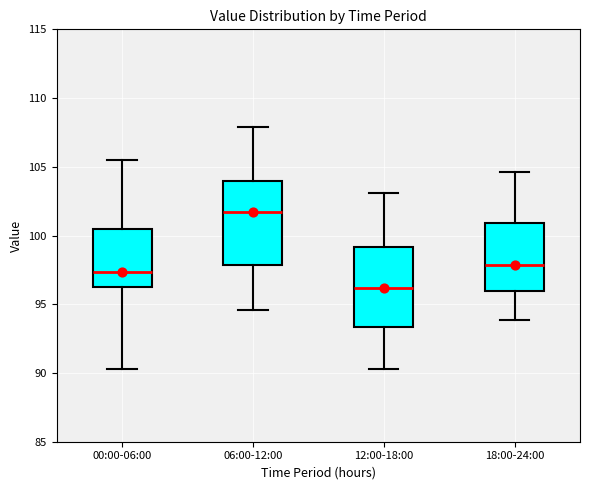

Which box has the lowest median line?

12:00-18:00